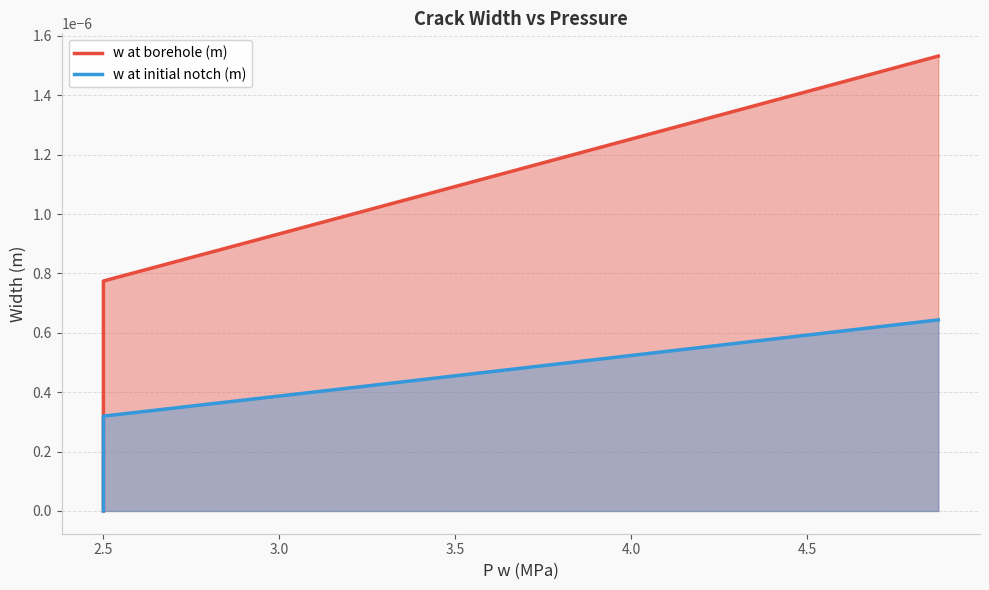

Rank the series by their maximum value, from lowest to highest.

w at initial notch (m), w at borehole (m)